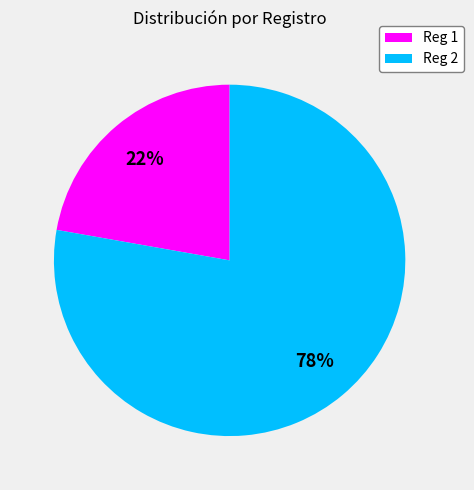

To the nearest percent, what percentage of the pie is Reg 1?

22%